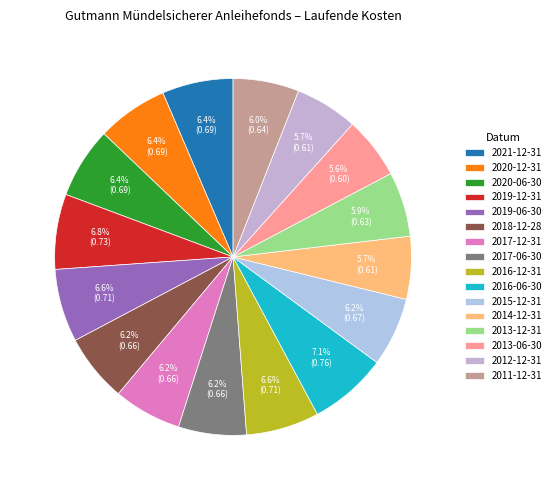

Does any single category account for the majority?

No